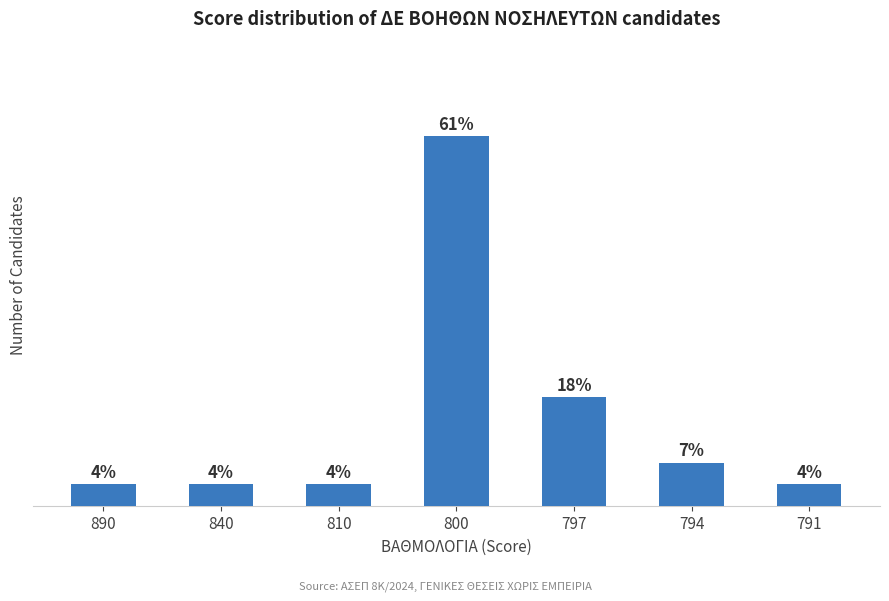

Which has a higher value, 840 or 791?

840